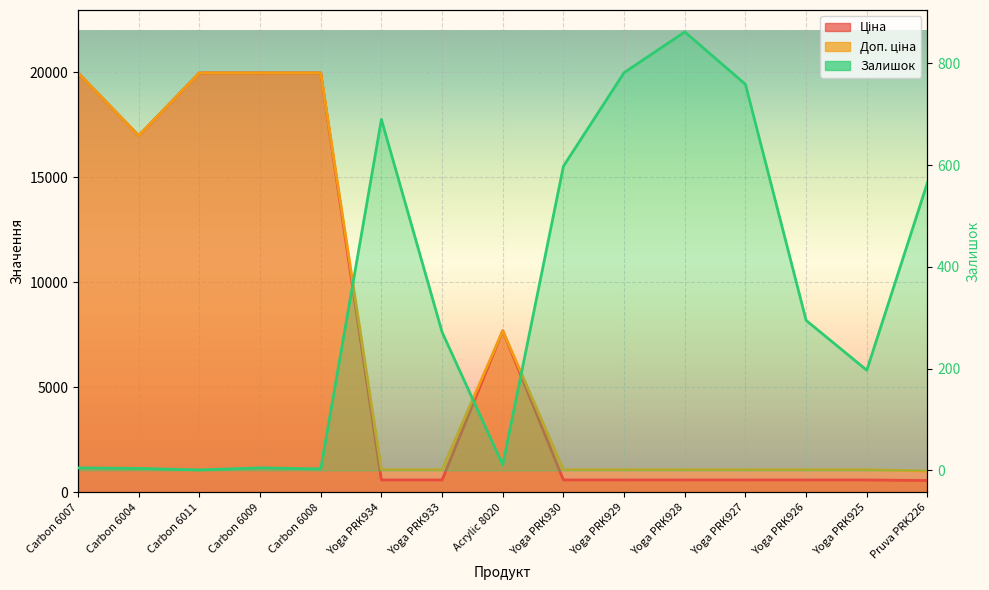

True or false: Доп. ціна and Ціна intersect in this chart.

False